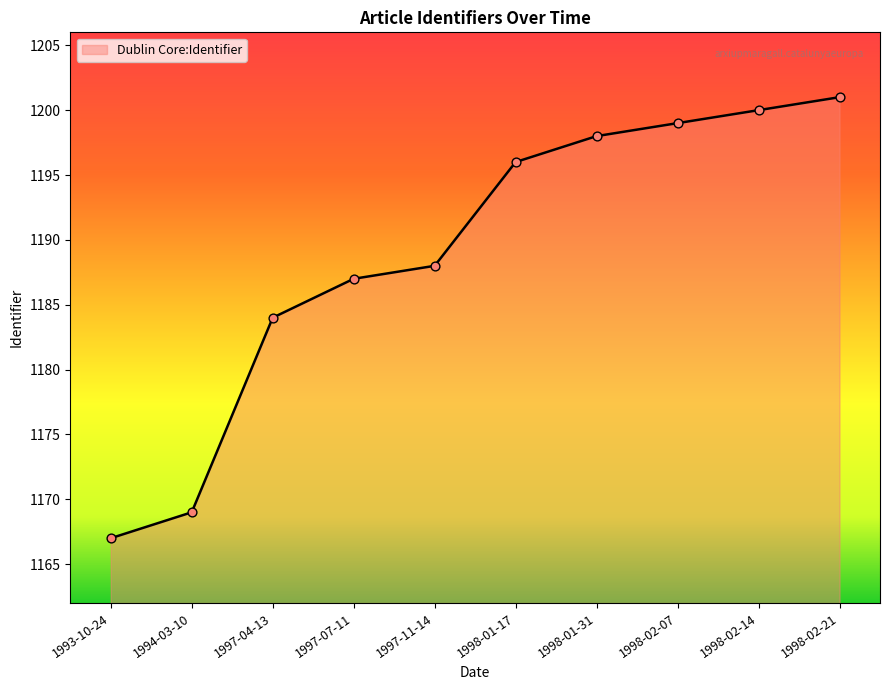

Which has a higher value, 1998-01-31 or 1998-02-07?

1998-02-07